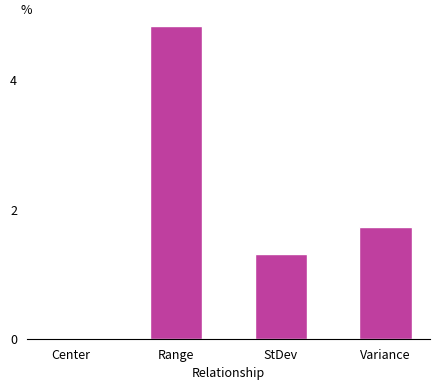

The chart shows a value of 2.5 at Variance. True or false?

False